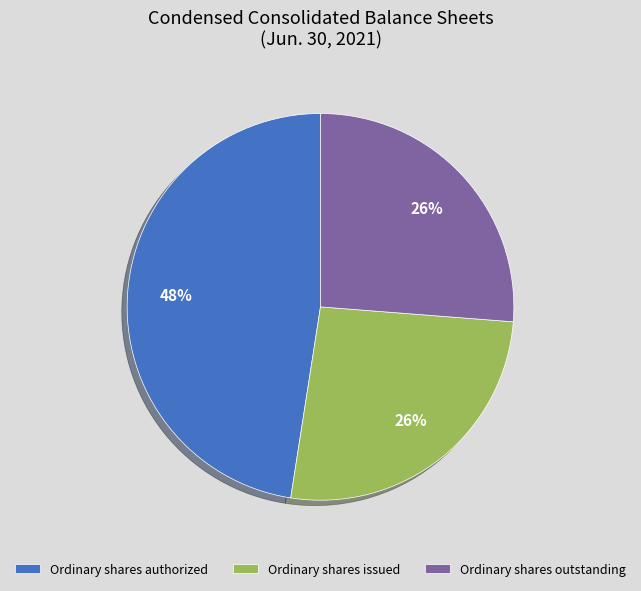

Is the sum of Ordinary shares outstanding and Ordinary shares issued greater than half?

Yes